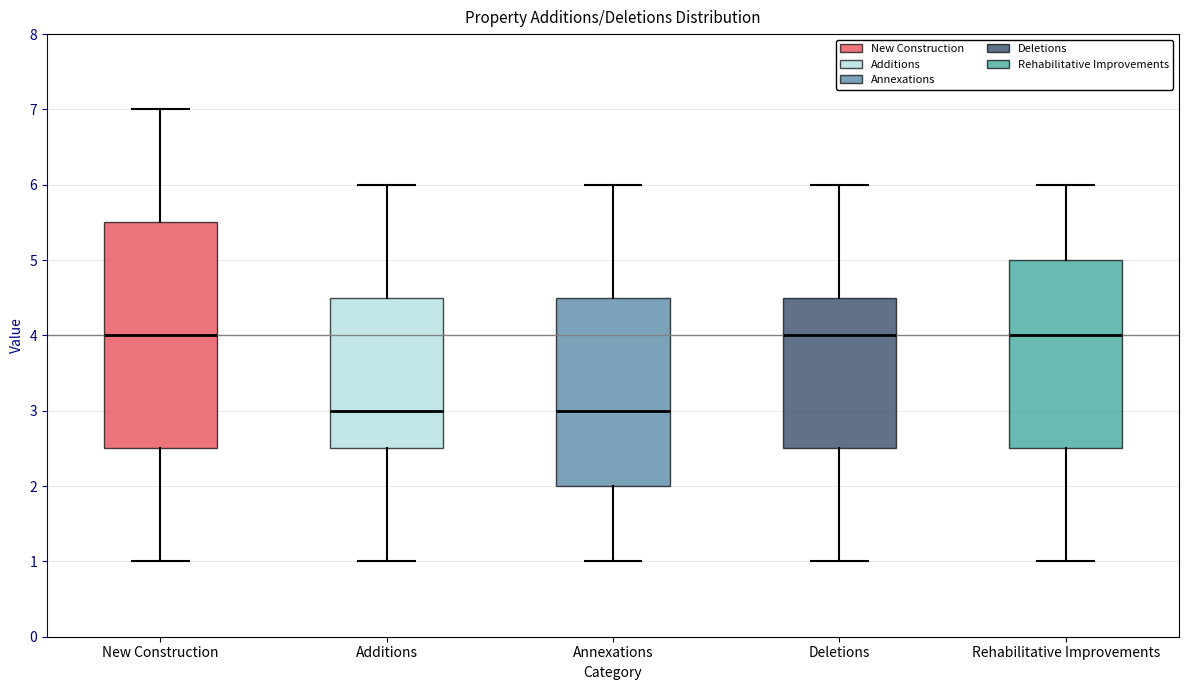

Comparing the boxes themselves (not the whiskers), which one is the tallest?

New Construction